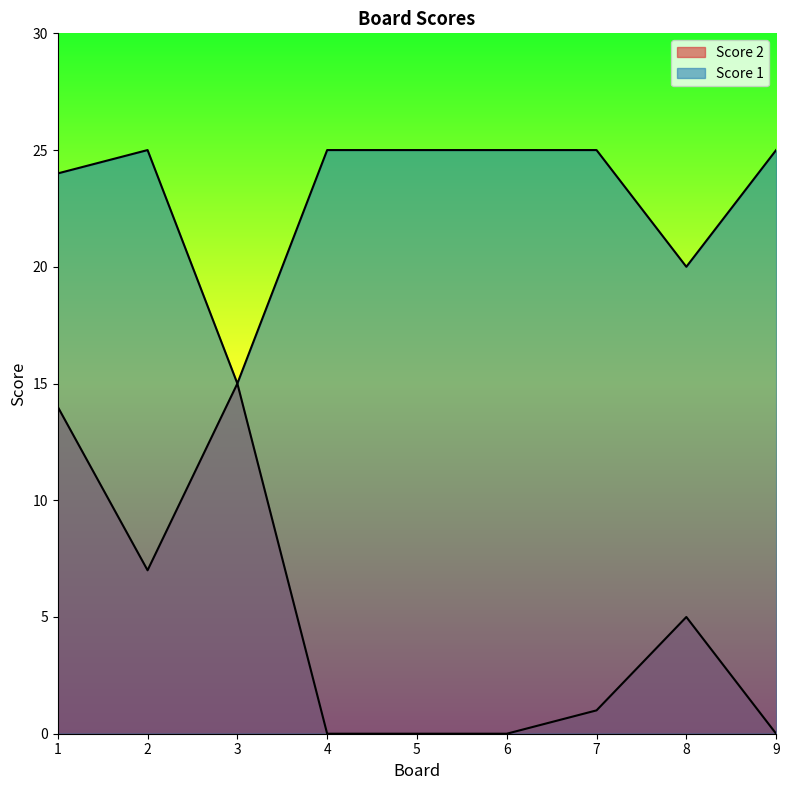

Which series has the largest total across all categories?

Score 1